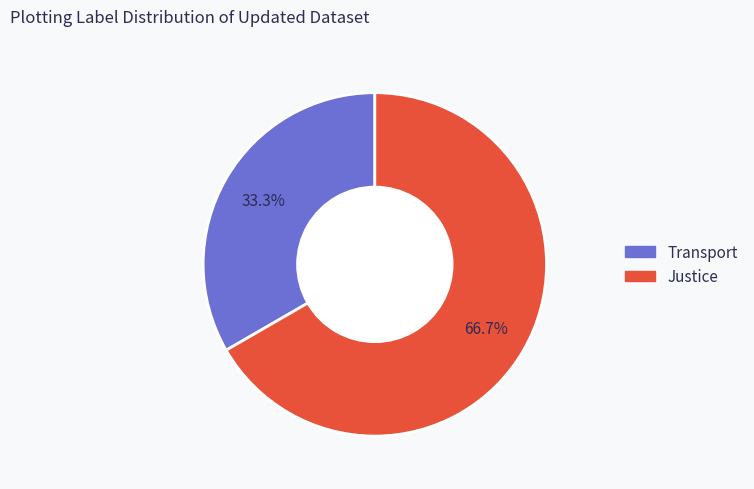

What percentage do Transport and Justice together represent?

100.0%